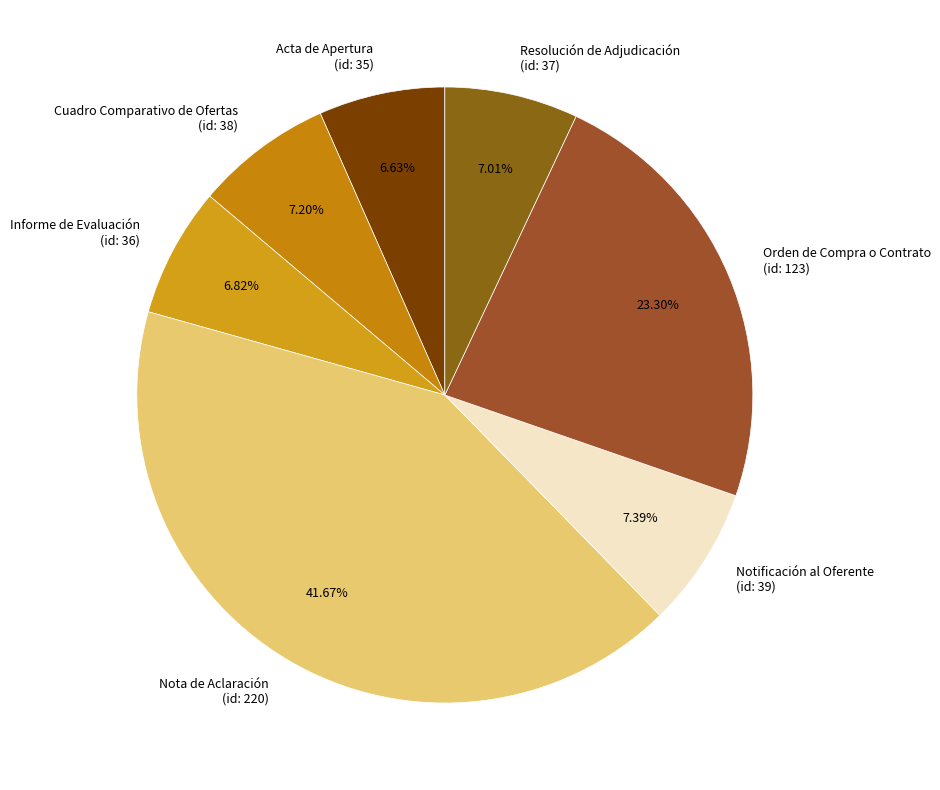

Does Resolución de Adjudicación (id: 37) account for over 50% of the chart?

No